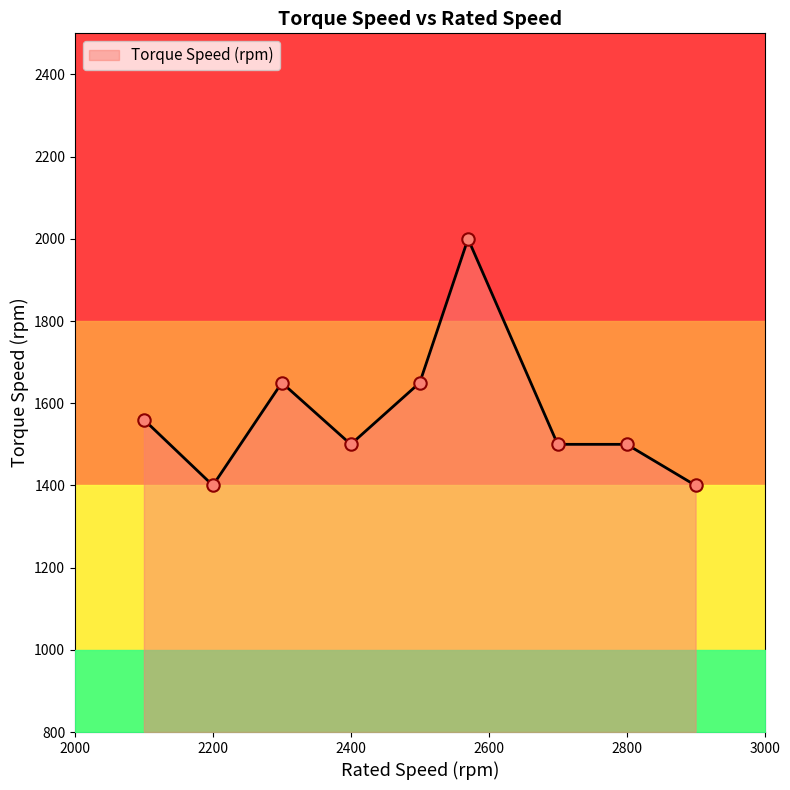

What is the ratio of the value at 1600 to the value at 1400?

1.1